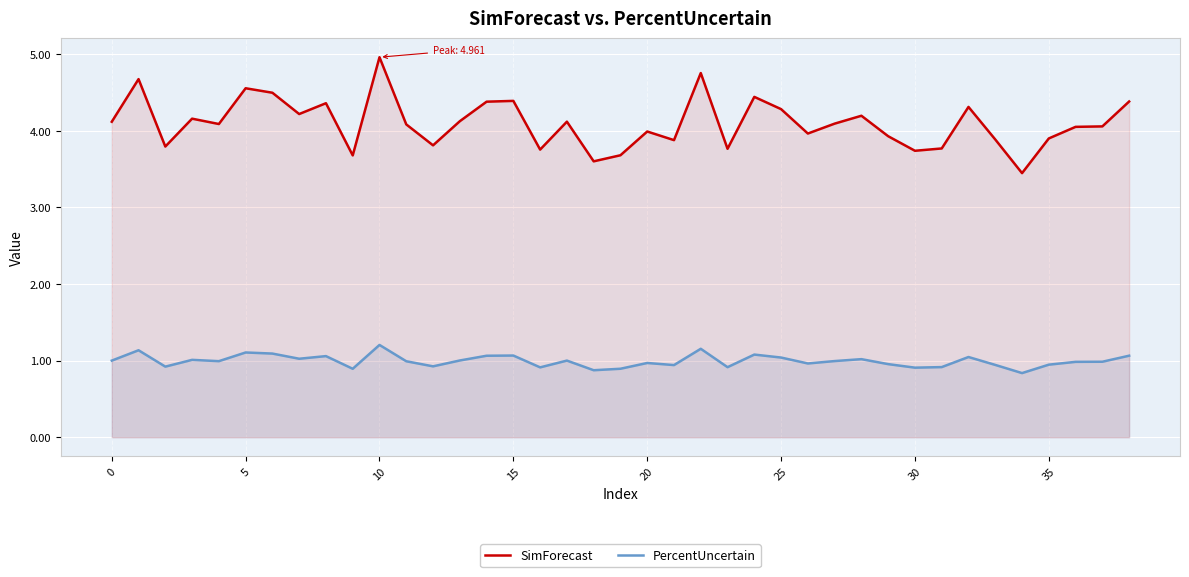

Which category has the lowest value in the PercentUncertain series?

34